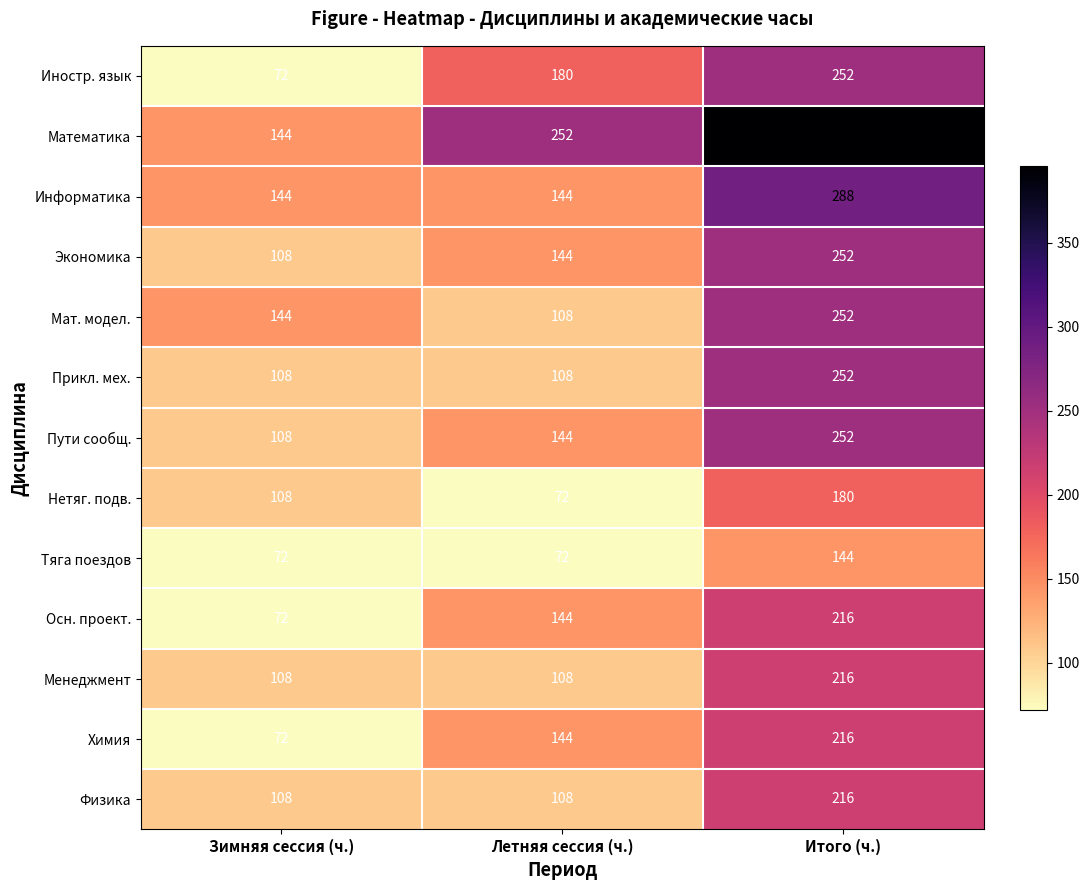

What is the average value of the Осн. проект. series?

144